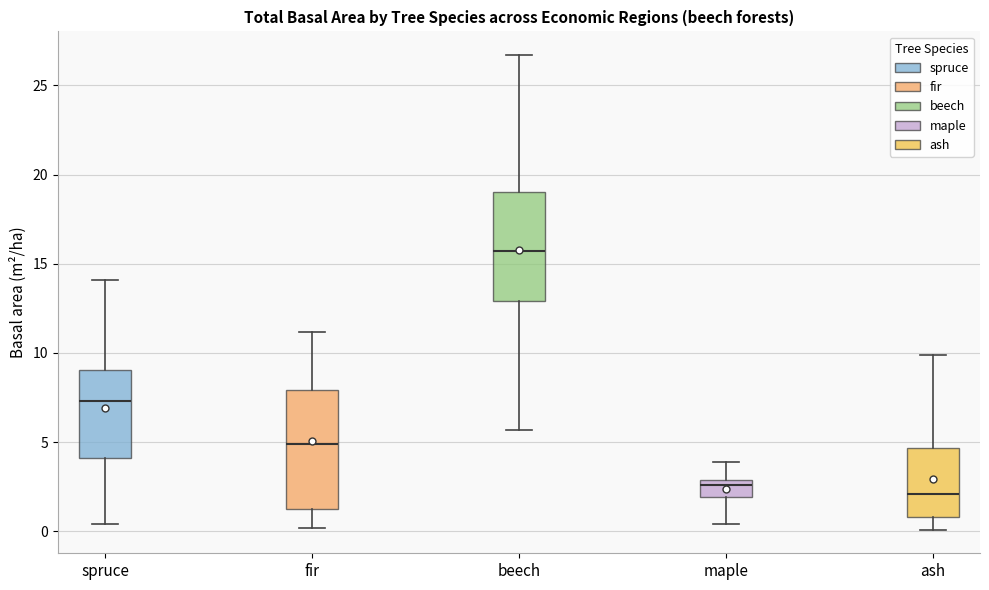

Where does the upper whisker of the box for ash end on the y-axis? The values are not printed on the chart, so give them approximately, as read against the axis.

10.0